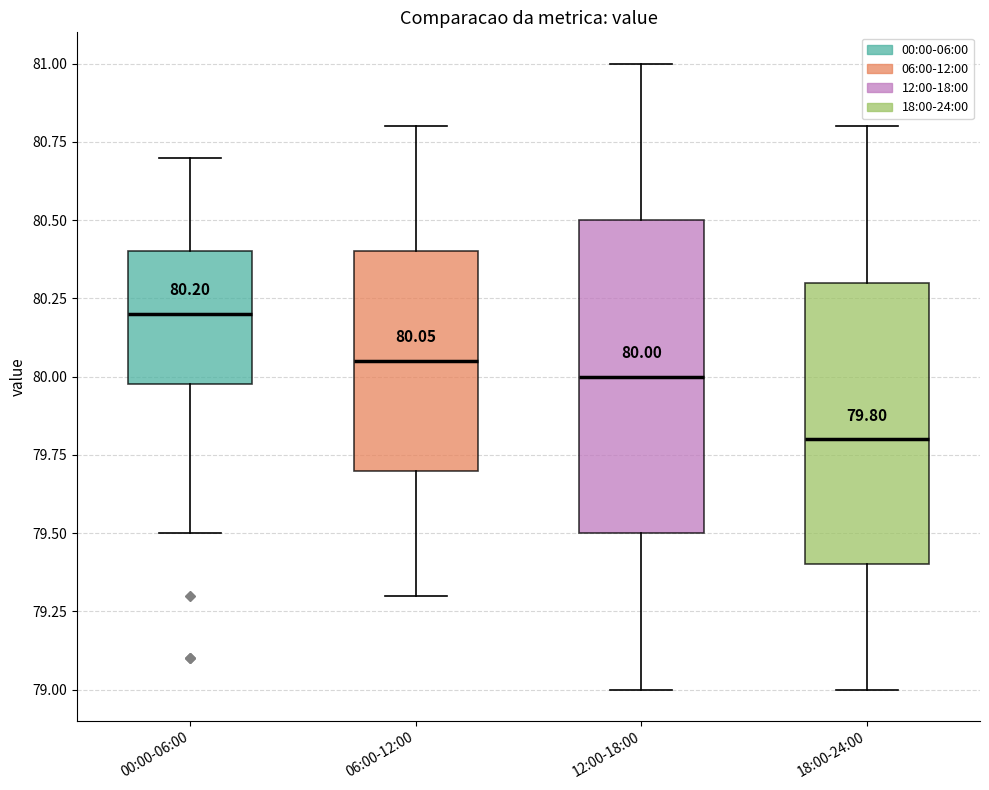

Comparing the boxes themselves (not the whiskers), which one is the tallest?

12:00-18:00